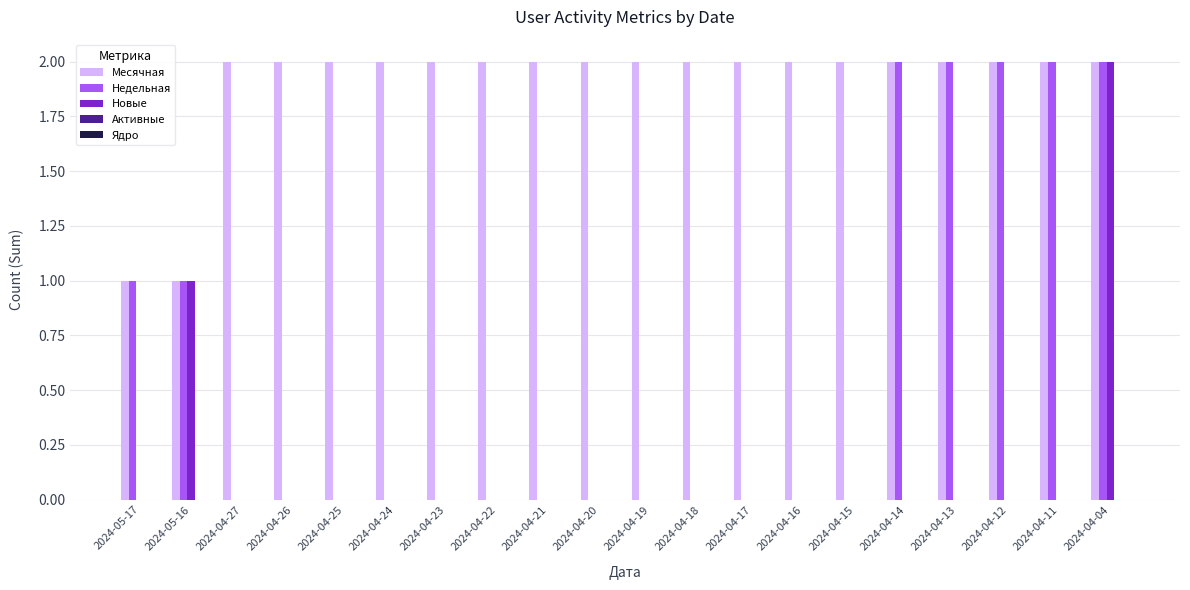

Which series has the largest total across all categories?

Месячная